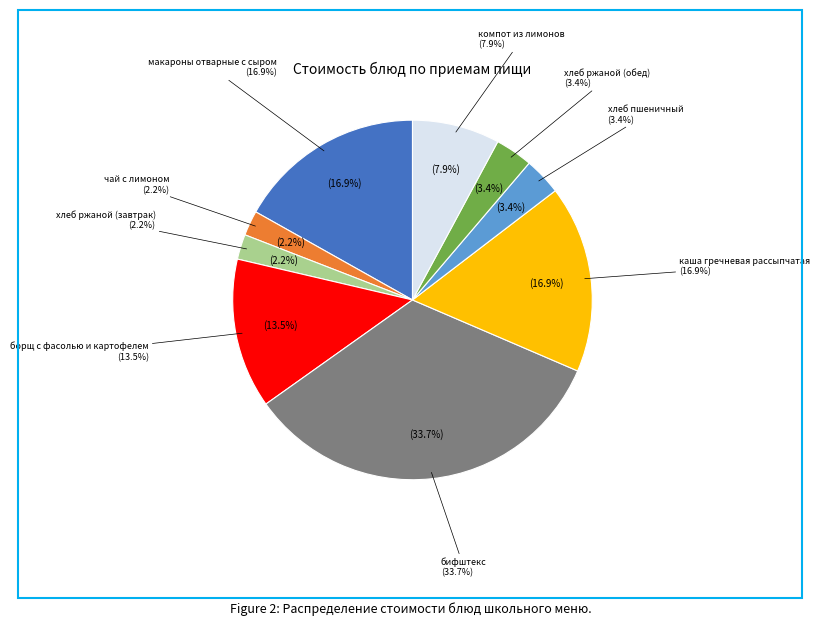

Do компот из лимонов and бифштекс together represent more than half of the pie?

No